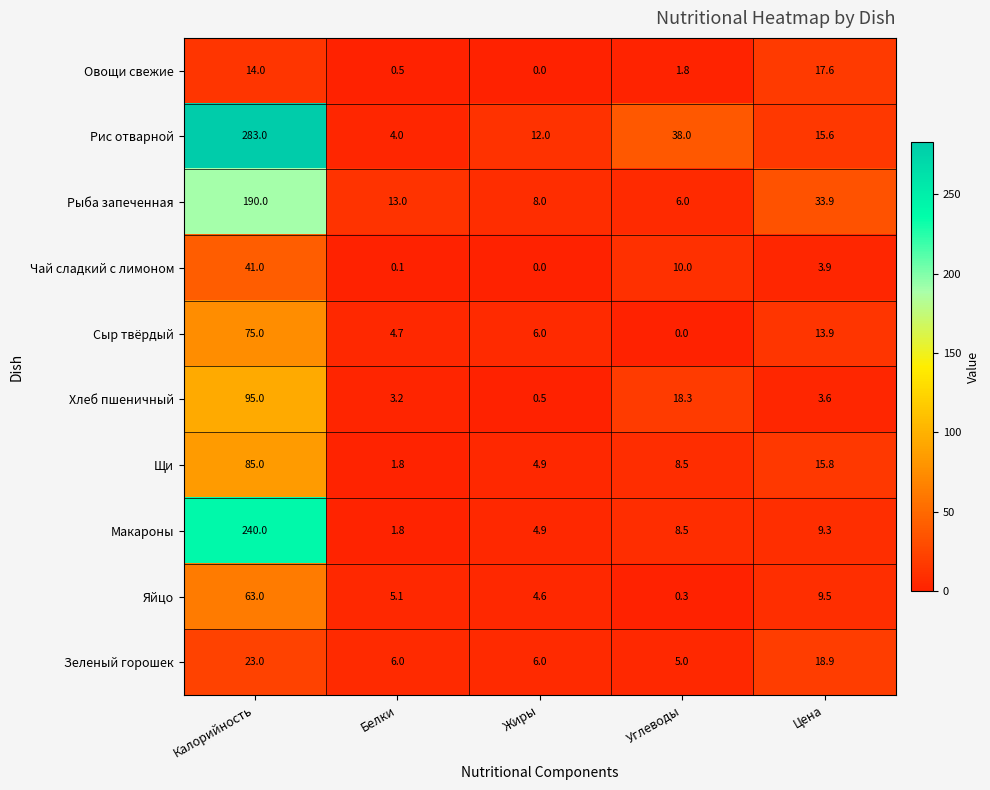

What is the total value across all series at Жиры?

46.9